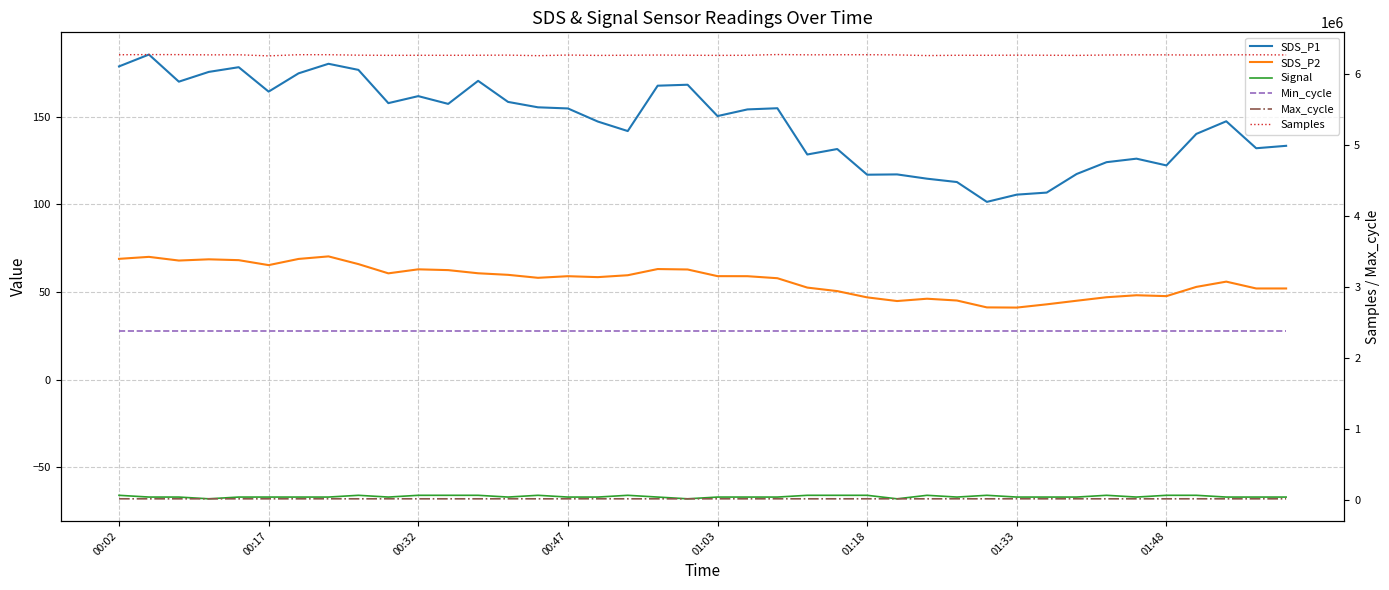

In SDS_P1, how many points are higher than both neighbors (excluding endpoints)?

11